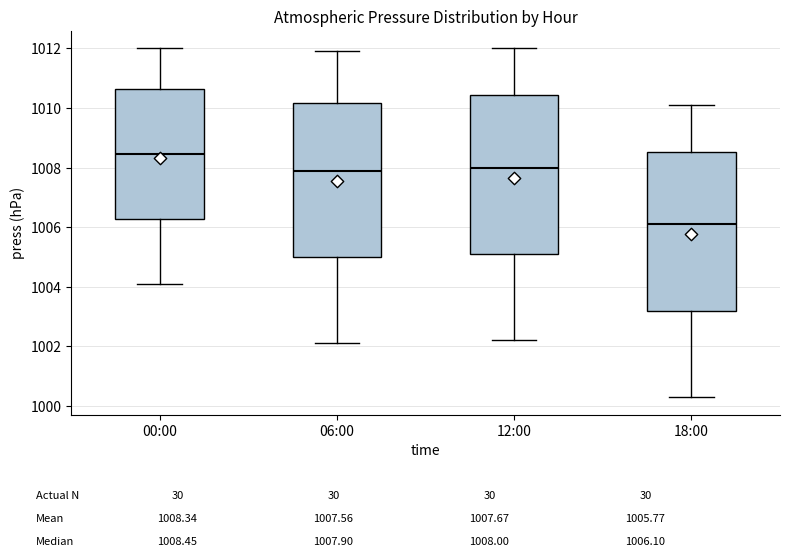

Which box's median line is the highest?

00:00